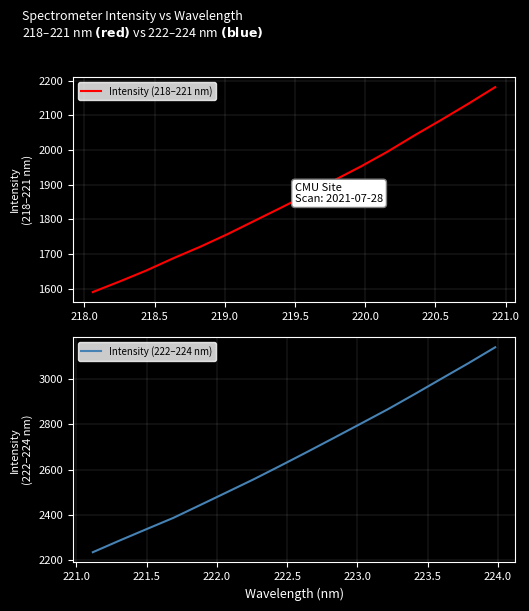

What is the maximum value for Intensity (218–221 nm)?

2181.4